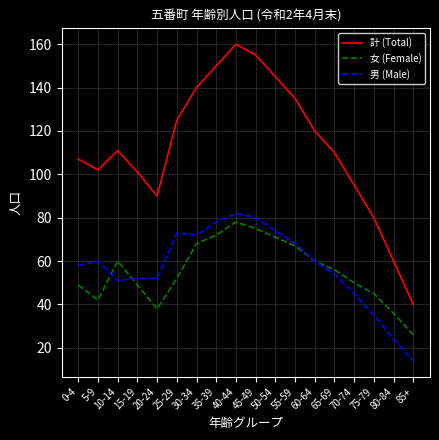

List the series in order of their peak value, highest first.

計 (Total), 男 (Male), 女 (Female)